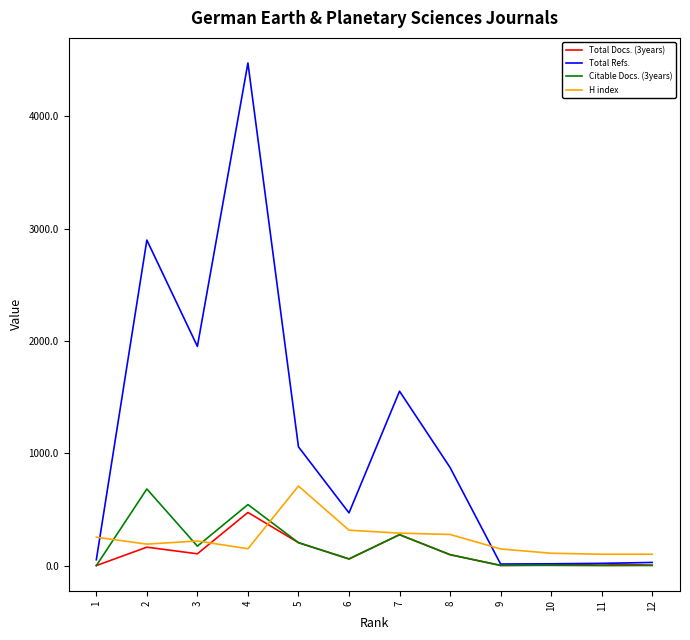

Reading left to right, list all the values displayed in this chart.

Total Docs. (3years): 12=4	11=15	10=5	9=1	8=97	7=275	6=59	5=204	4=473	3=105	2=164	1=0
Total Refs.: 12=28	11=20	10=16	9=14	8=873	7=1552	6=469	5=1057	4=4473	3=1951	2=2897	1=52
Citable Docs. (3years): 12=1	11=0	10=2	9=2	8=97	7=275	6=59	5=204	4=543	3=173	2=682	1=0
H index: 12=101	11=101	10=110	9=148	8=277	7=289	6=315	5=708	4=150	3=219	2=191	1=253